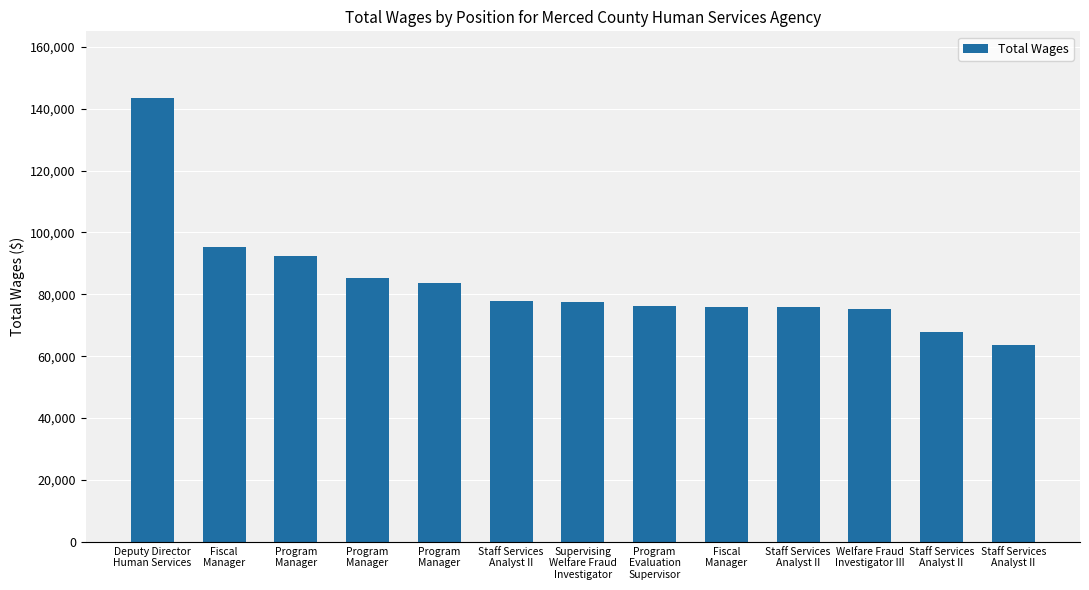

Reading left to right, extract all data points from this chart.

143449	95352	92511	85179	83726	77756	77660	76149	75889	75803	75180	67887	63734